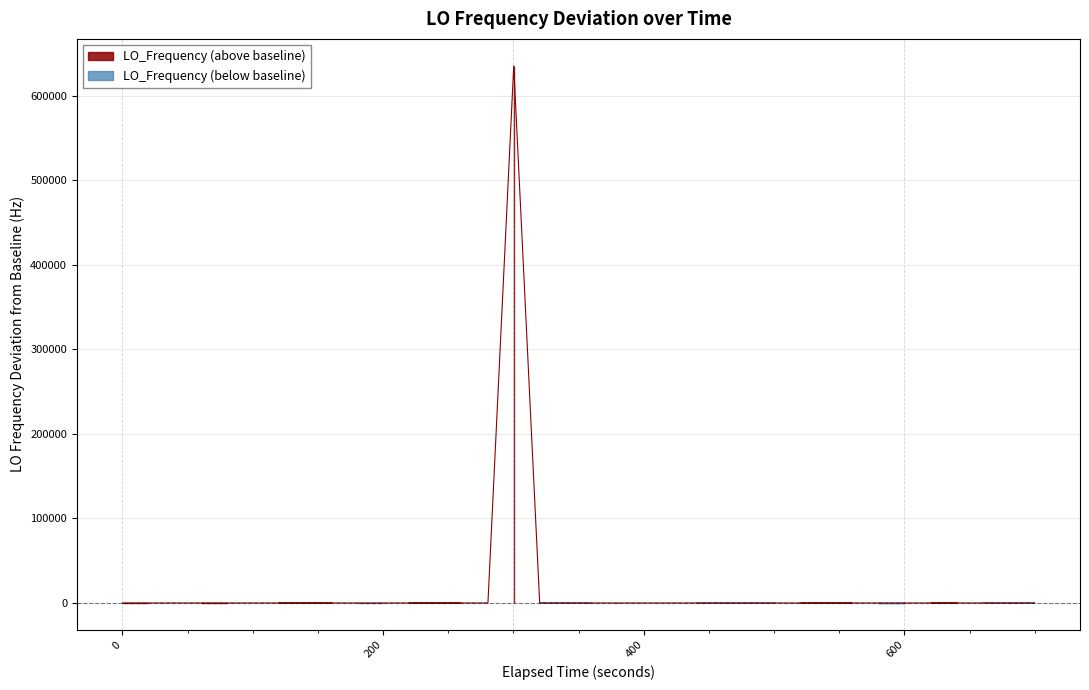

What is the value of the 1st point from the left?

2.2